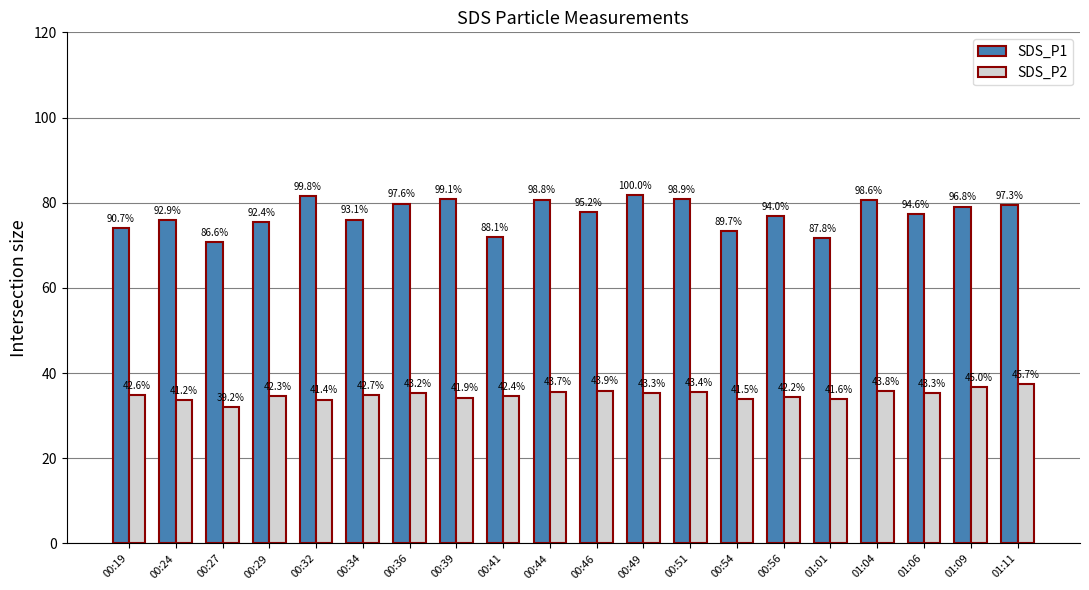

Are the bars horizontal?

No